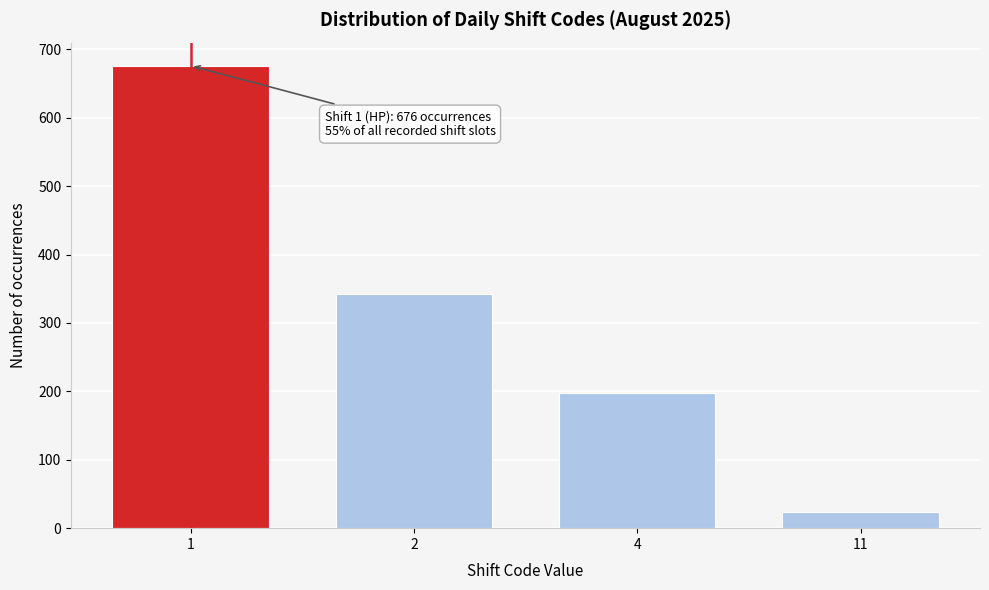

Reading right to left, extract all data points from this chart.

24	197	343	676